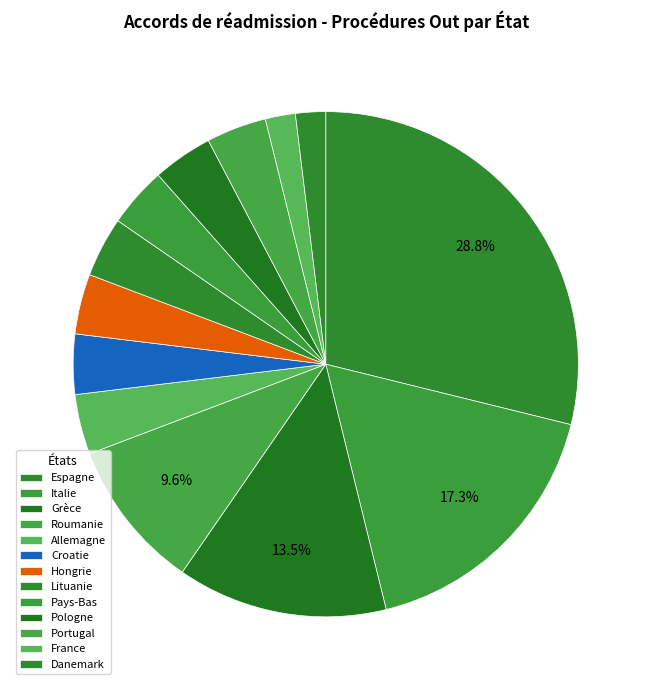

Is Danemark the majority of the pie?

No